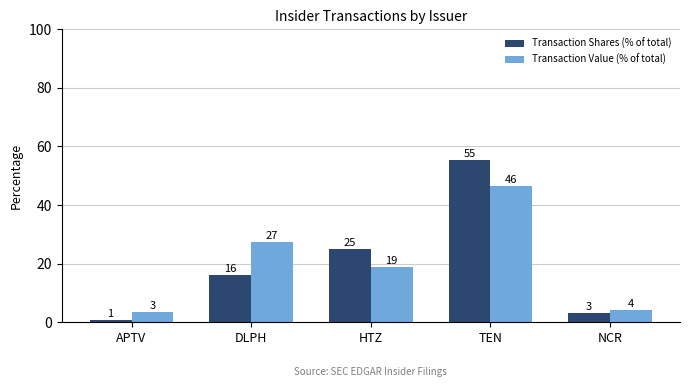

How many bars are there in total?

10